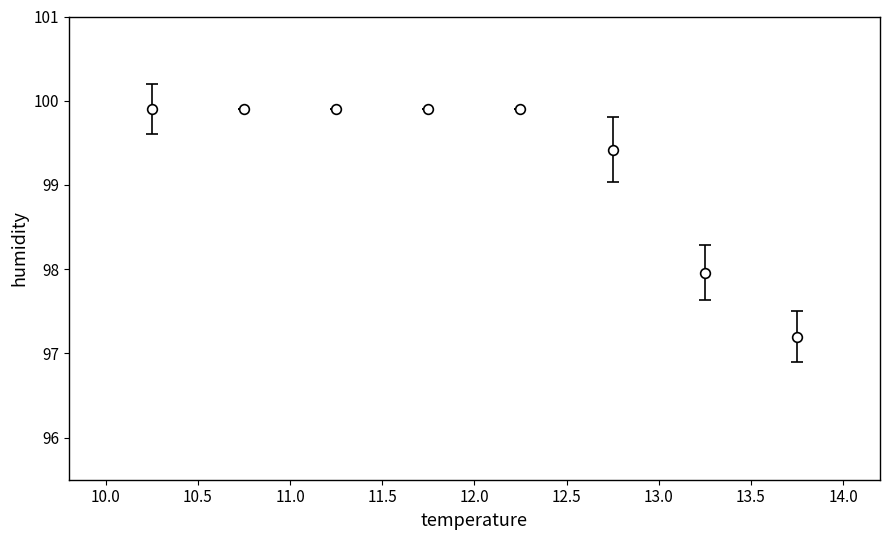

True or false: the data has more than 2 interior local peaks.

False